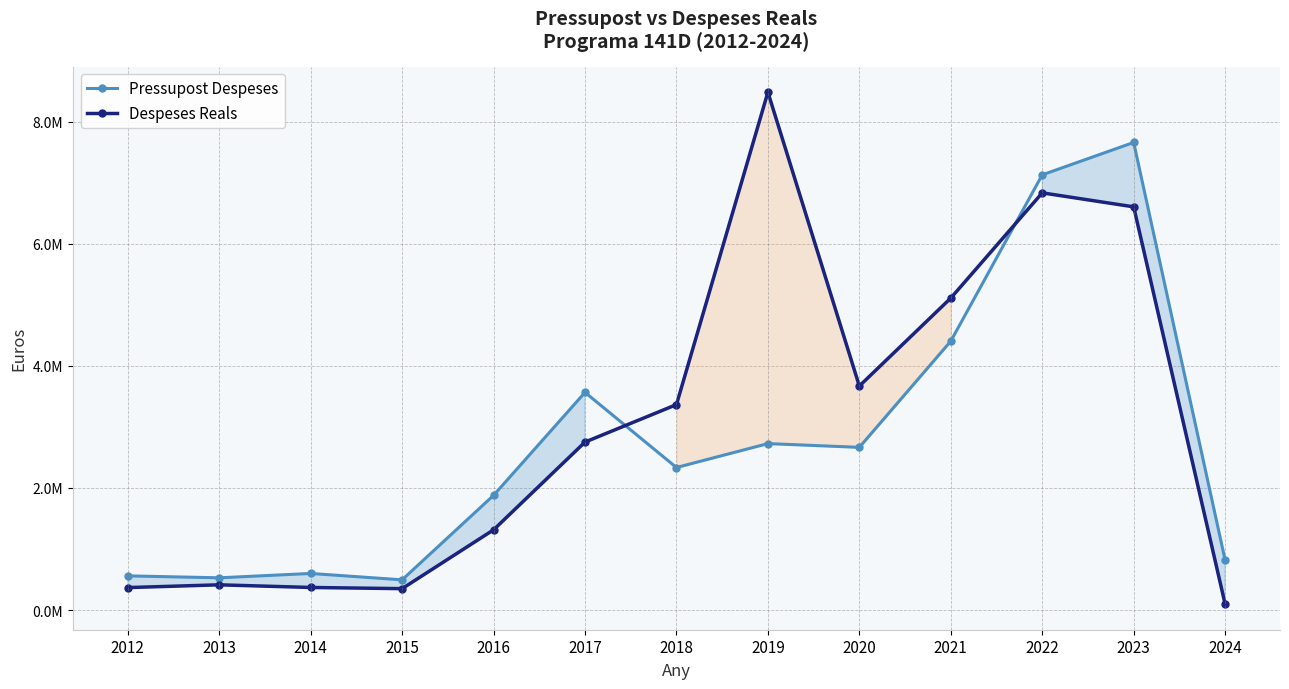

What is the average value of the Pressupost Despeses series?

2719460.6